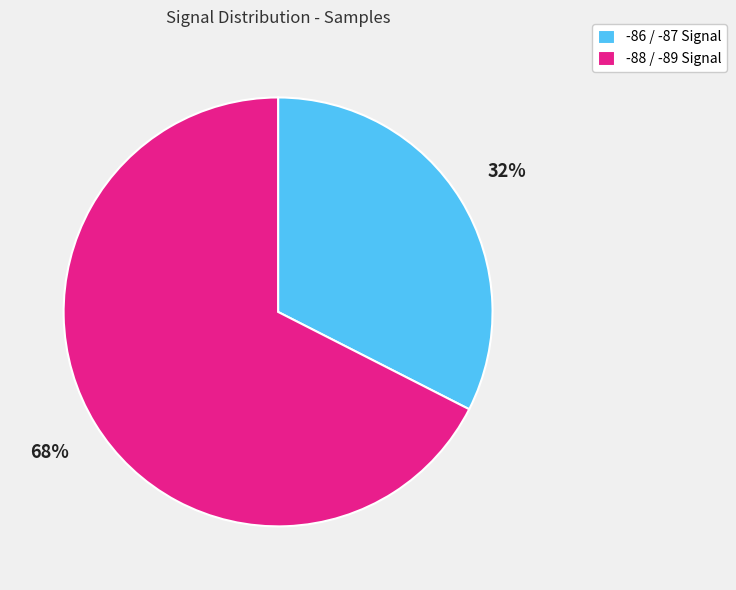

Rank the categories by value from lowest to highest.

-86 / -87 Signal, -88 / -89 Signal